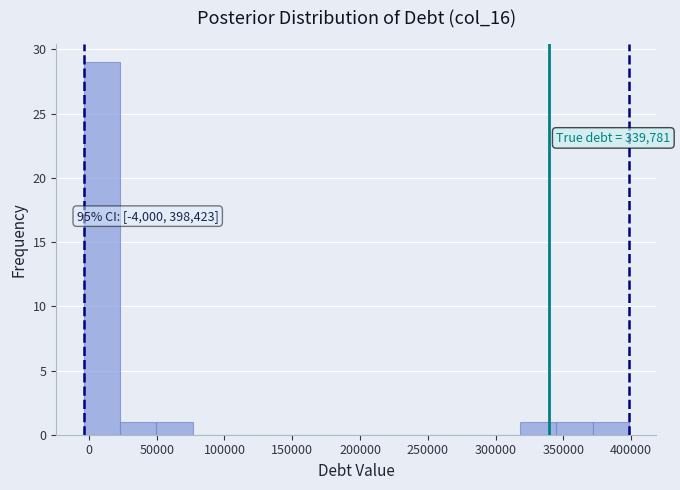

Over which range of the x-axis is the bar tallest?

-5000 to 25000